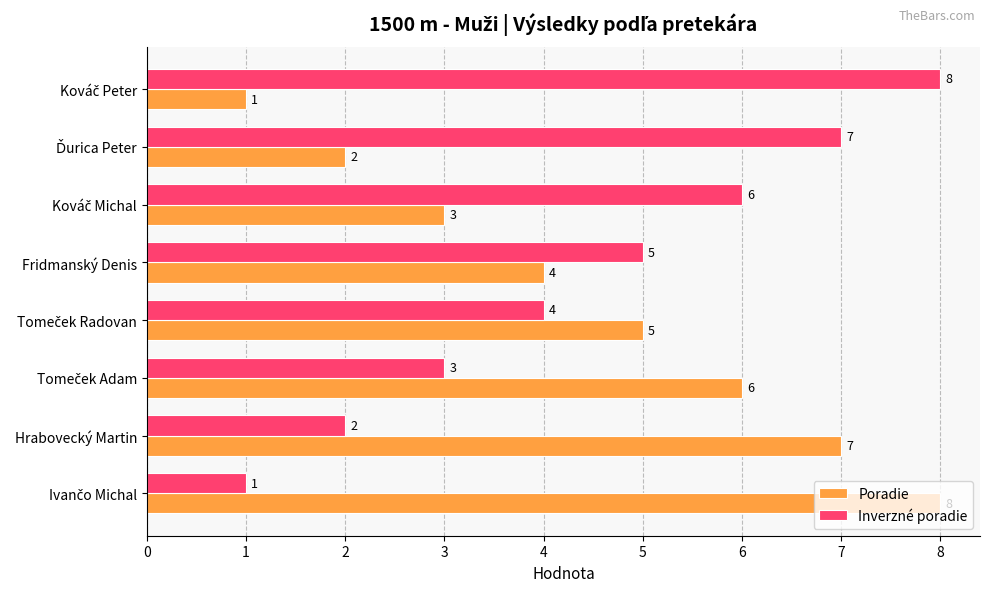

How many Inverzné poradie values are between 3 and 7?

5